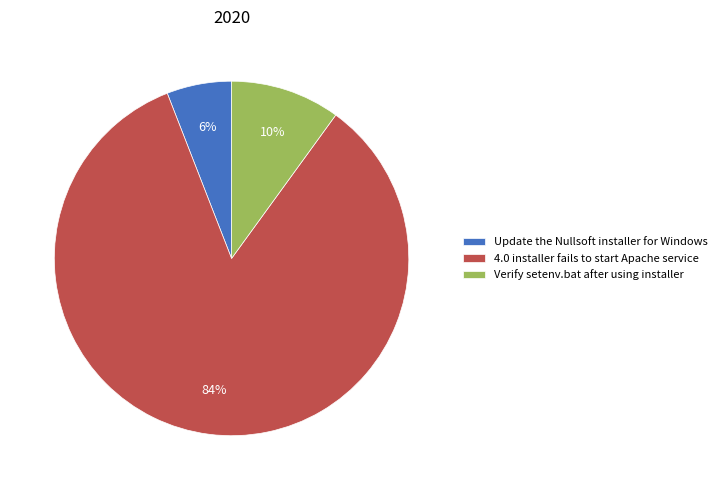

Which slice is the smallest?

Update the Nullsoft installer for Windows